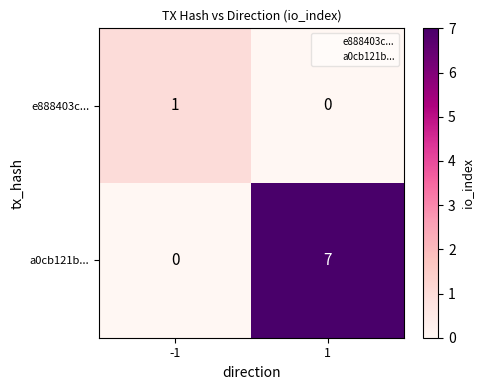

What is the difference between the highest and lowest values at 1?

7